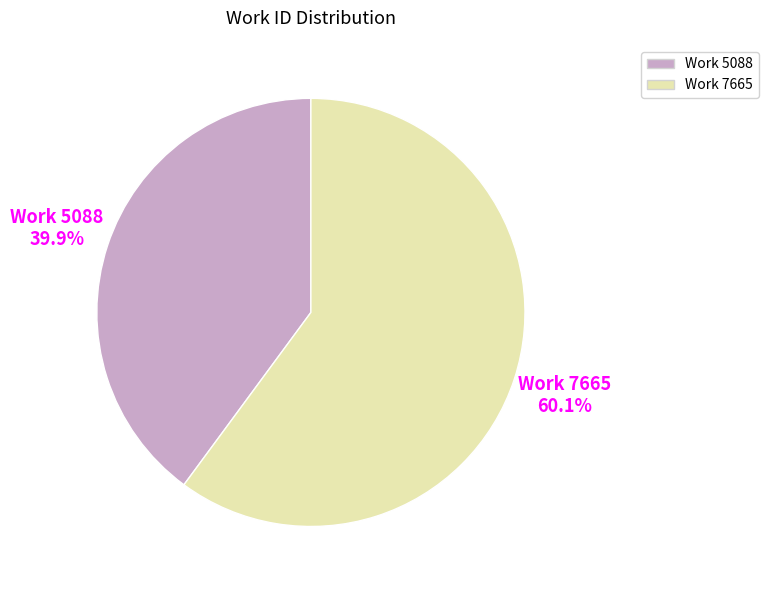

Is it true that Work 7665 is 68% of the pie?

False